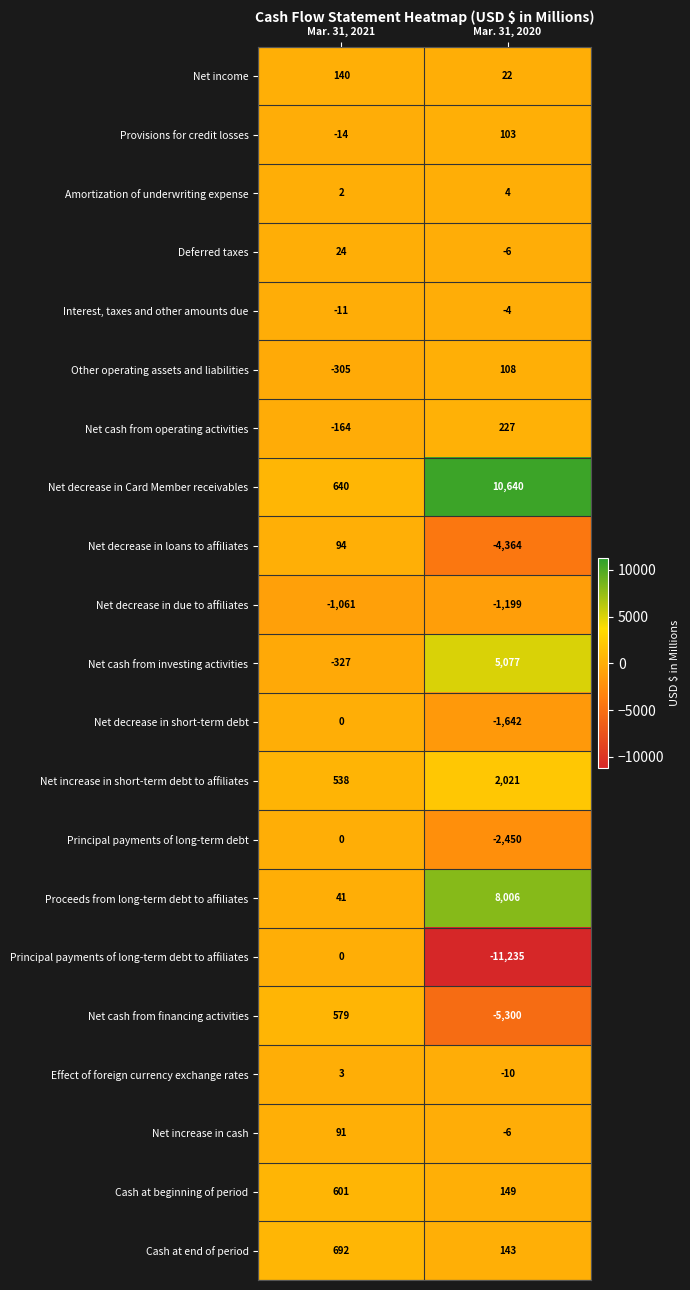

What is the sum of the Net decrease in loans to affiliates values at Mar. 31, 2021 and Mar. 31, 2020?

-4270